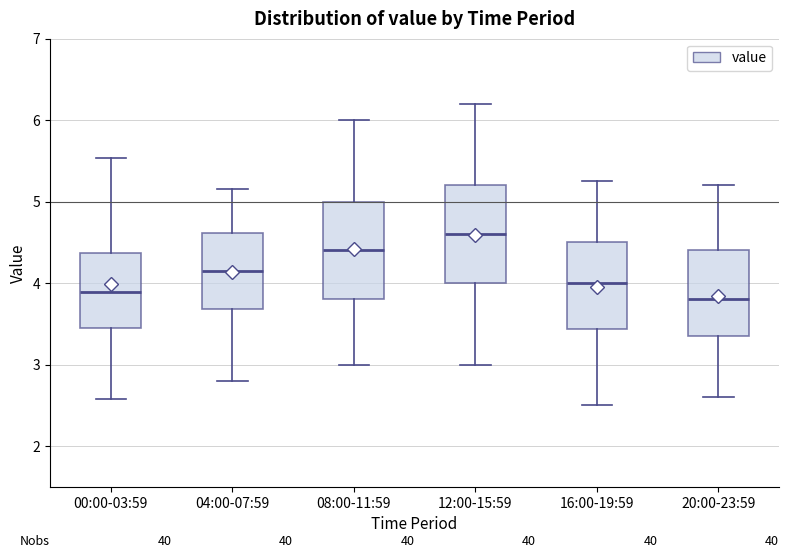

Where is the lower edge of the box for 04:00-07:59 on the y-axis? The values are not printed on the chart, so give them approximately, as read against the axis.

3.7